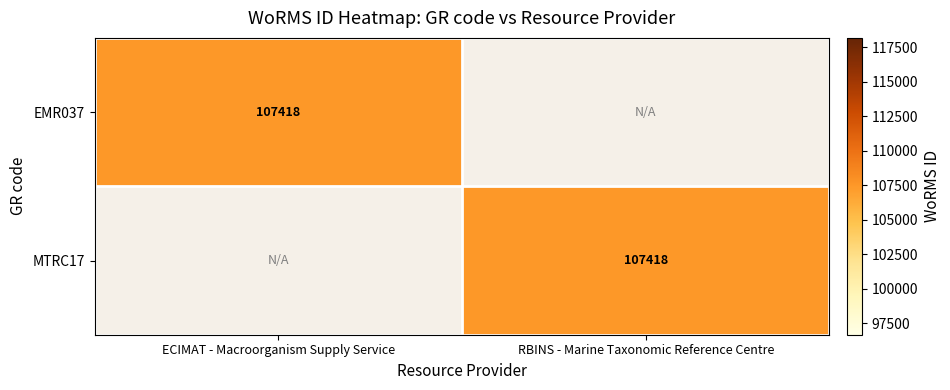

The EMR037 series shows 107418 at ECIMAT - Macroorganism Supply Service. True or false?

True